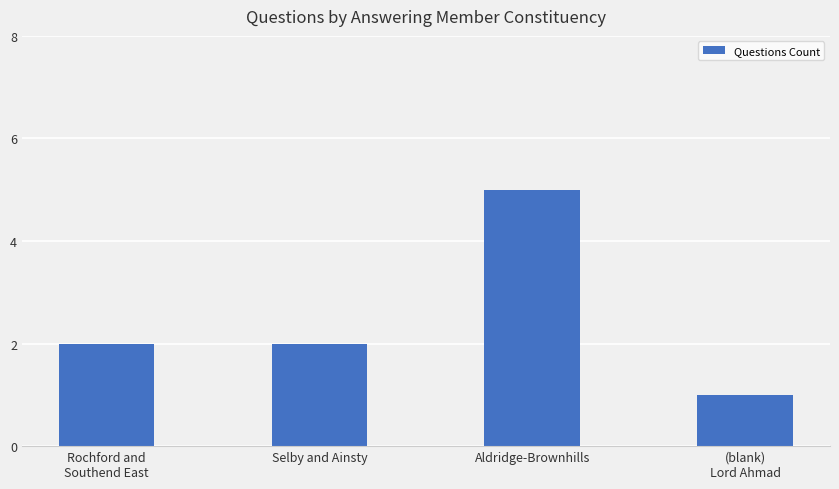

What is the difference between the values at (blank)
Lord Ahmad and Selby and Ainsty?

1